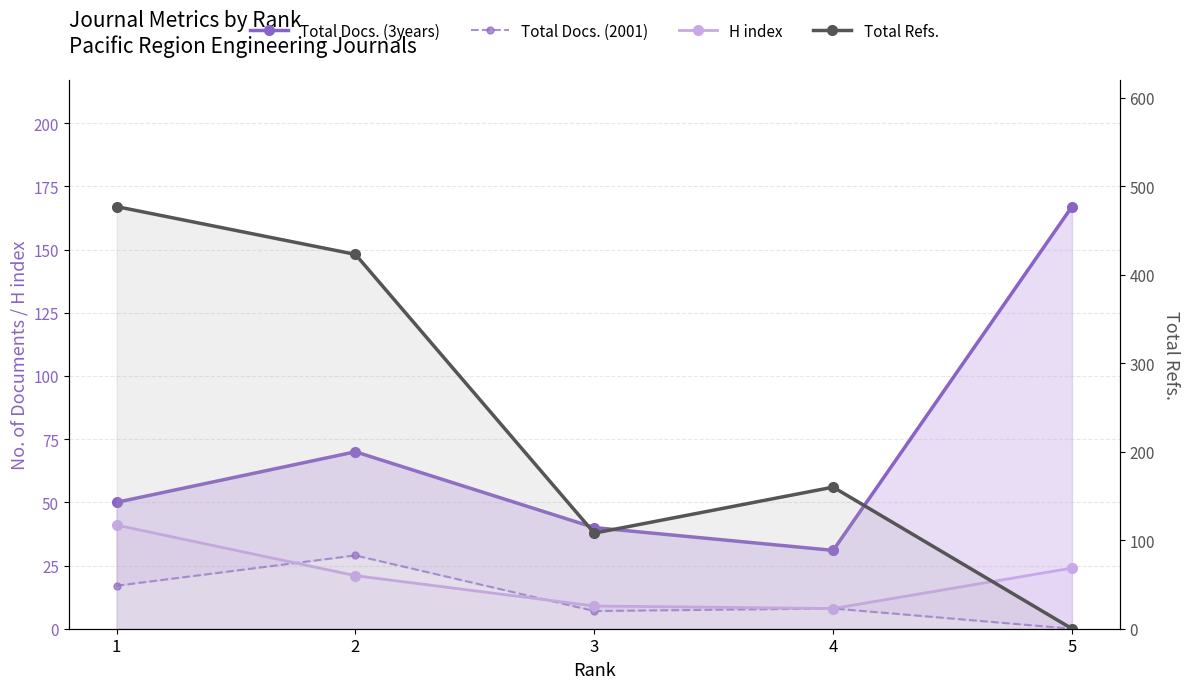

List the labels in order of Total Refs. value, largest first.

1, 2, 4, 3, 5